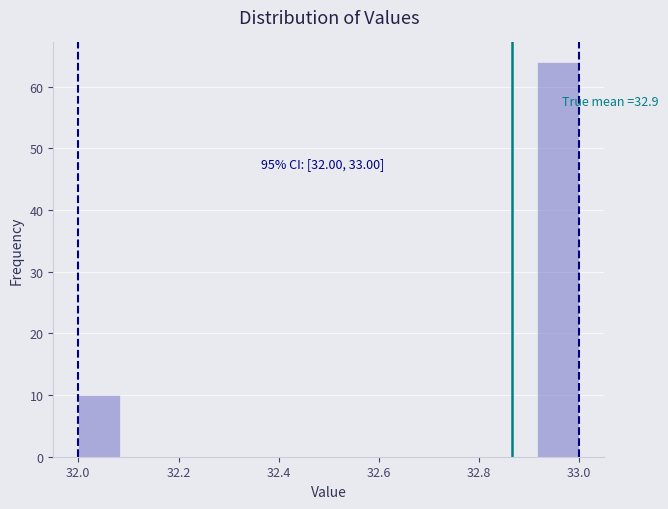

Over which range of the x-axis is the bar tallest?

32.92 to 33.00